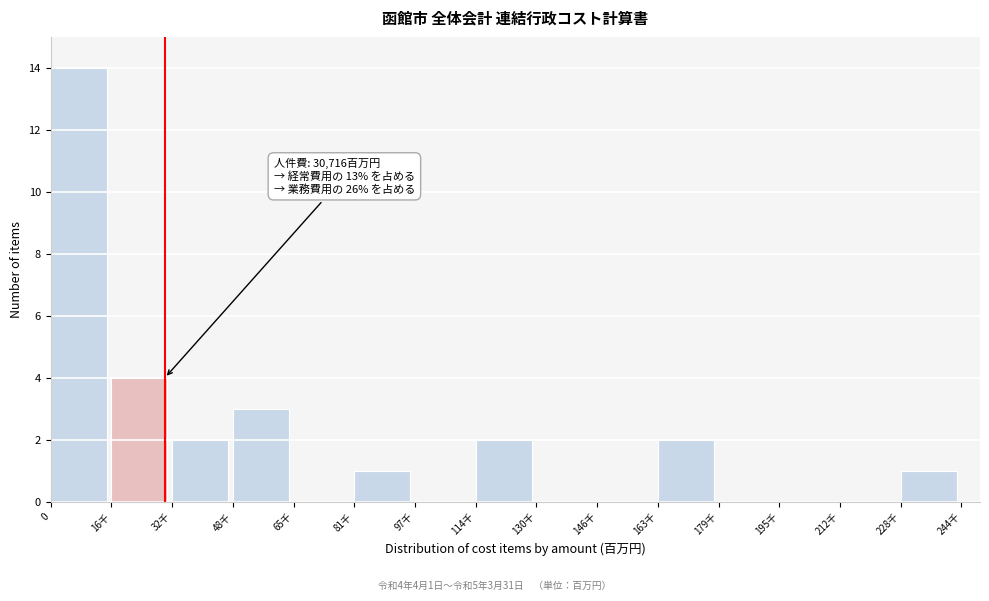

Reading left to right, extract all data points from this chart.

0=14	16千=4	32千=2	48千=3	65千=0	81千=1	97千=0	114千=2	130千=0	146千=0	163千=2	179千=0	195千=0	212千=0	228千=1